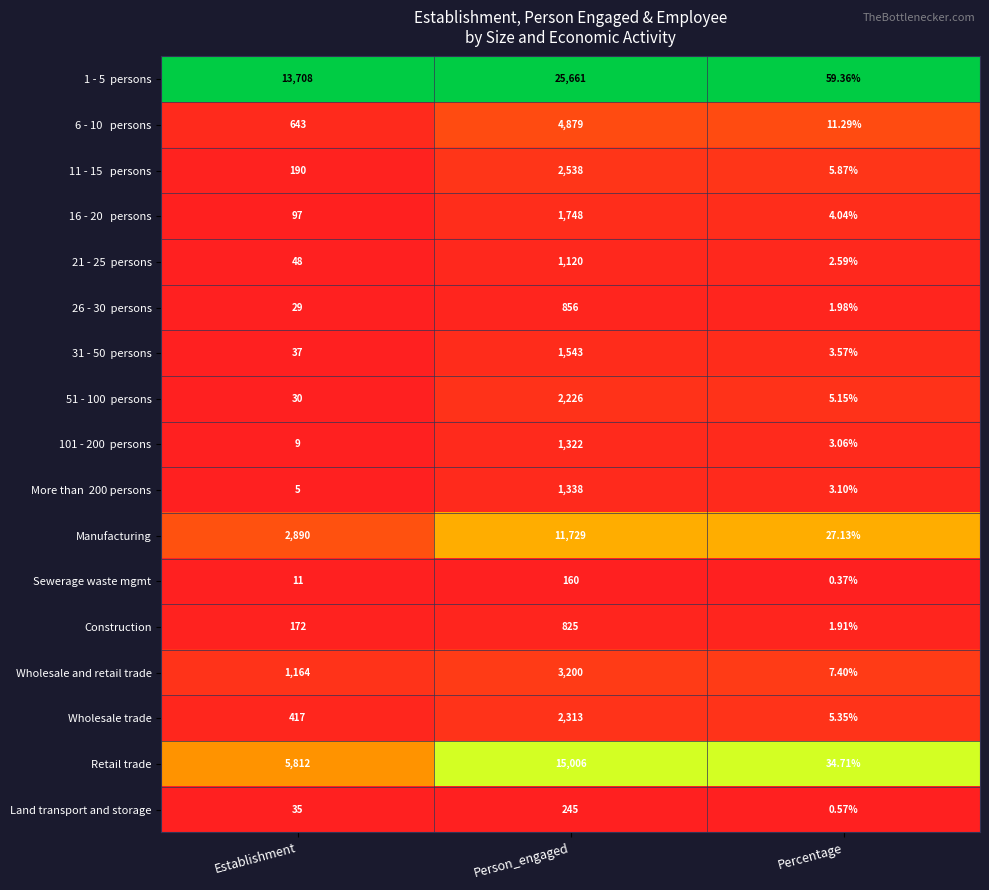

Count the number of categories in the chart.

3